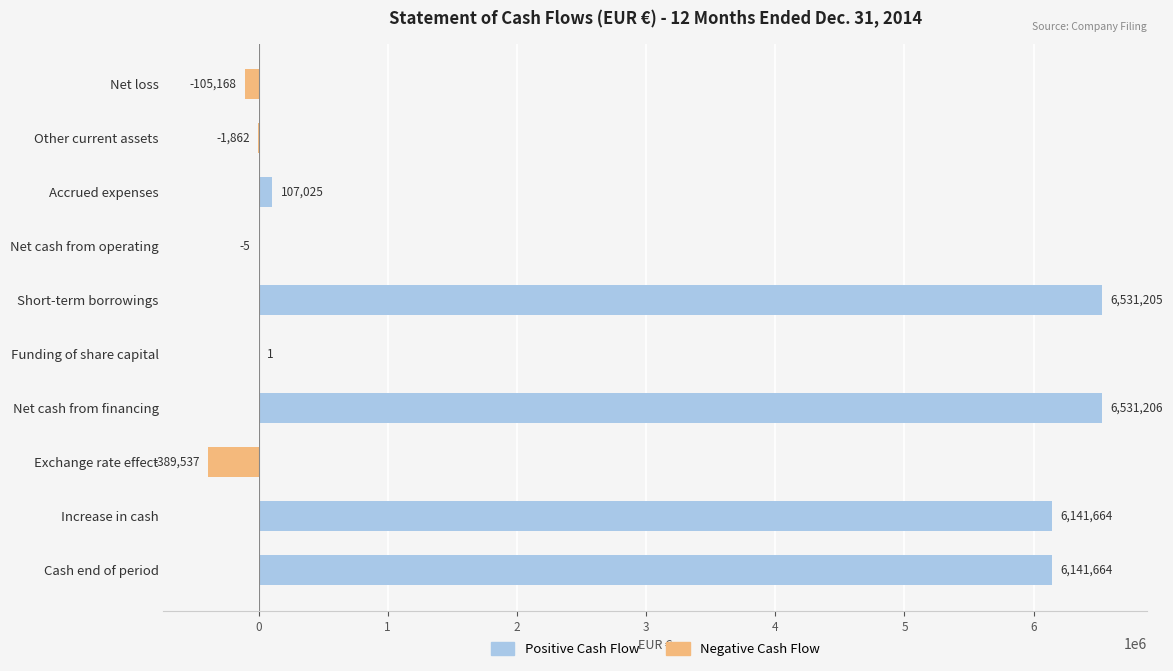

Does the chart contain stacked bars?

No